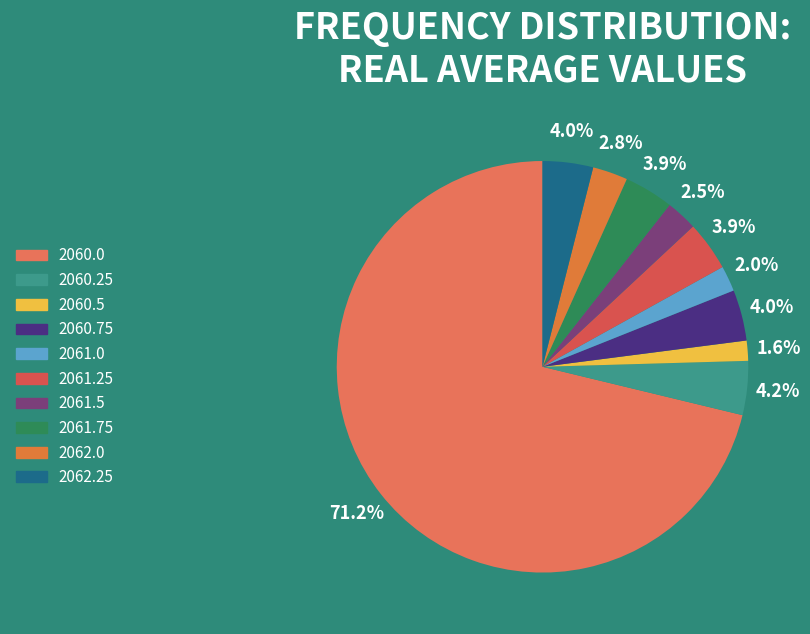

To the nearest percent, what is the average slice percentage?

10%